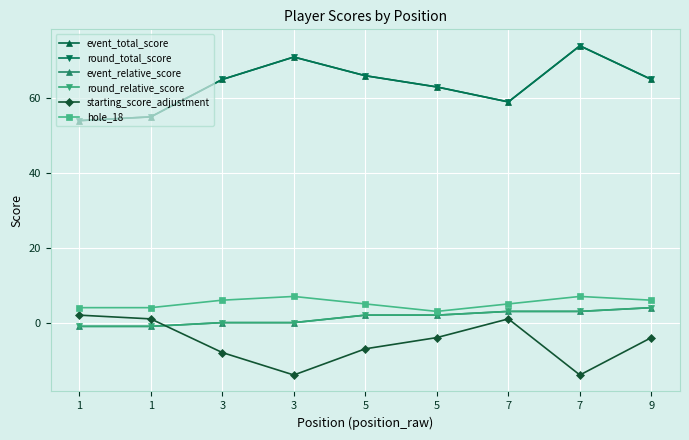

At 1, list the series in order from largest to smallest.

event_total_score, round_total_score, hole_18, starting_score_adjustment, event_relative_score, round_relative_score